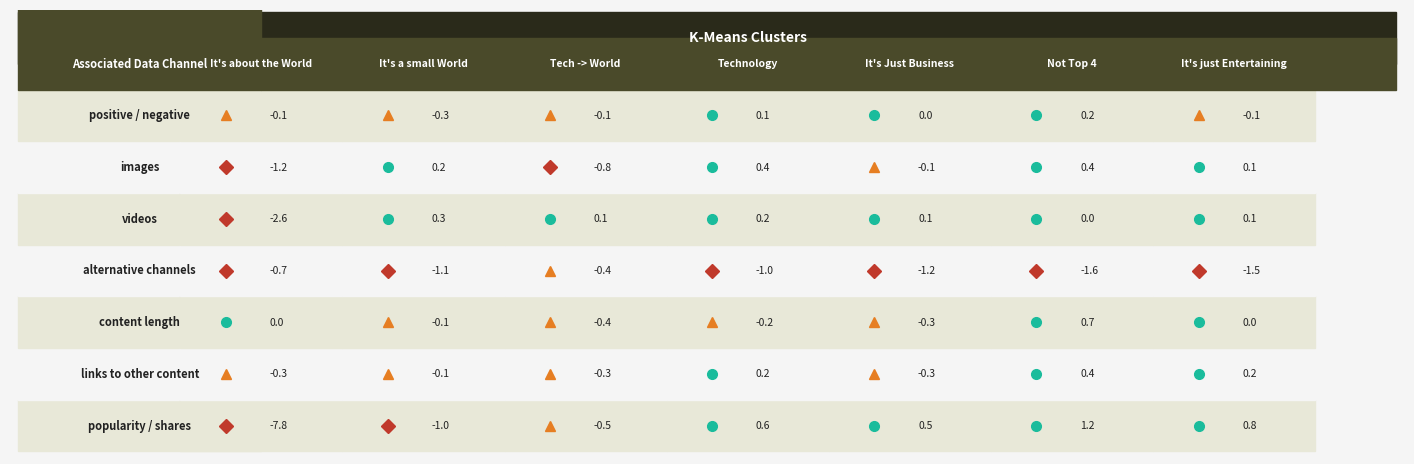

The value of positive / negative at 3 is 0.2. True or false?

False